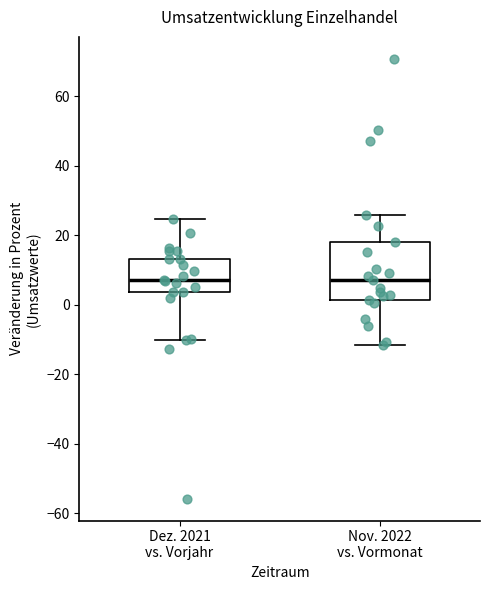

Reading left to right, read every box against the y-axis: the position of its median line, the range the box covers, and the ends of its whiskers. The values are not printed on the chart, so give them approximately, as read against the axis.

Dez. 2021 vs. Vorjahr: median 8, box 4 to 14, whiskers -10 to 24
Nov. 2022 vs. Vormonat: median 8, box 2 to 18, whiskers -12 to 26